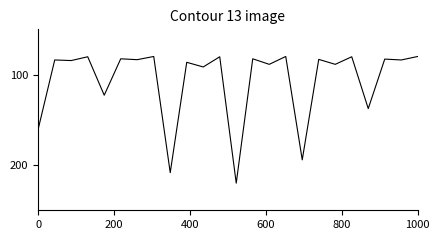

What is the maximum value shown in the chart?

220.0